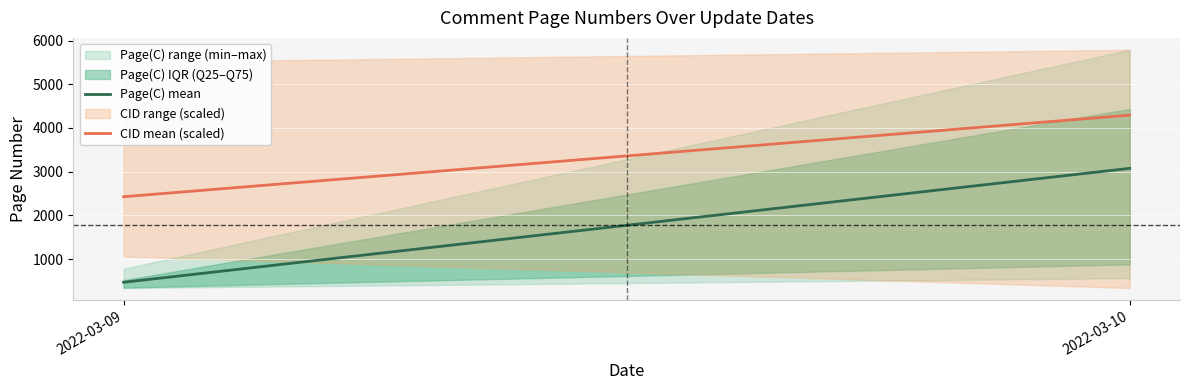

The value of Page(C) mean at 2022-03-09 is 111.2. True or false?

False